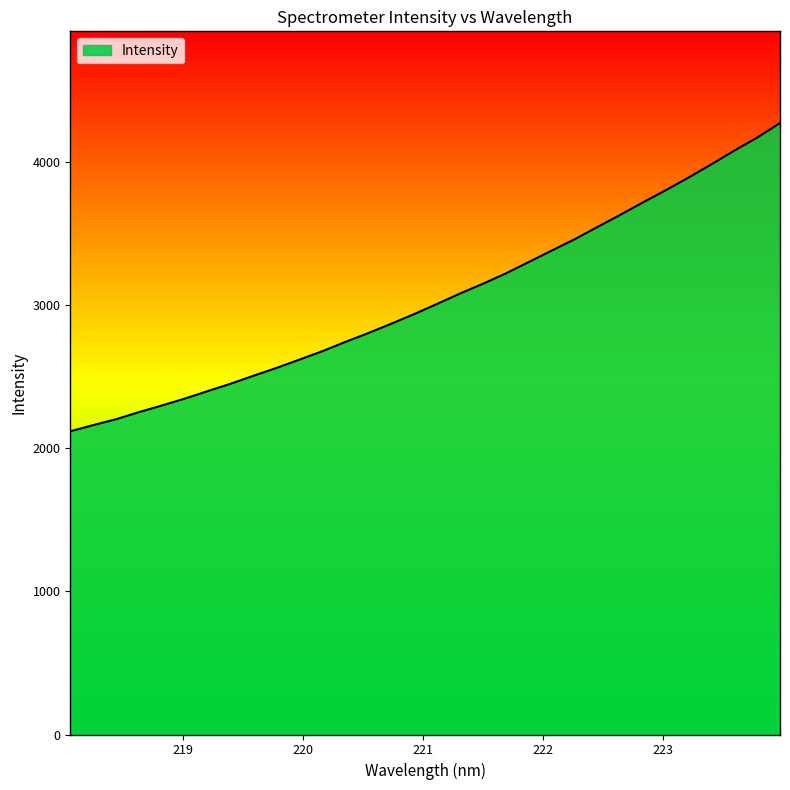

What is the difference between the maximum and minimum values?

2152.5